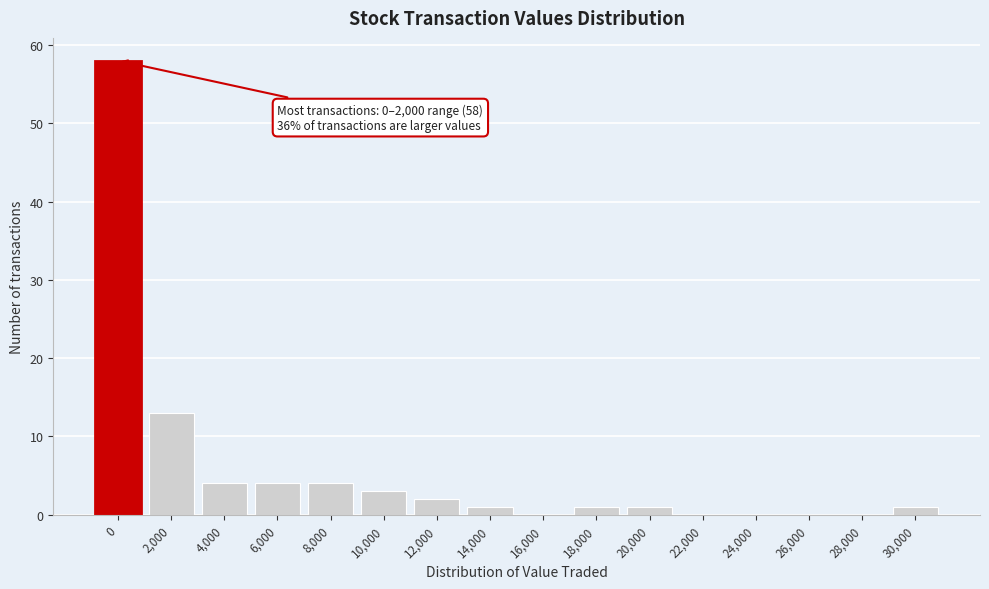

Reading right to left, extract all data points from this chart.

30,000=1	28,000=0	26,000=0	24,000=0	22,000=0	20,000=1	18,000=1	16,000=0	14,000=1	12,000=2	10,000=3	8,000=4	6,000=4	4,000=4	2,000=13	0=58